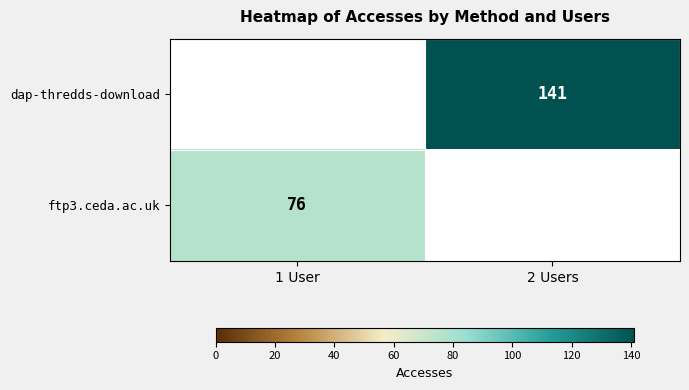

Between 1 User and 2 Users, which is larger?

2 Users